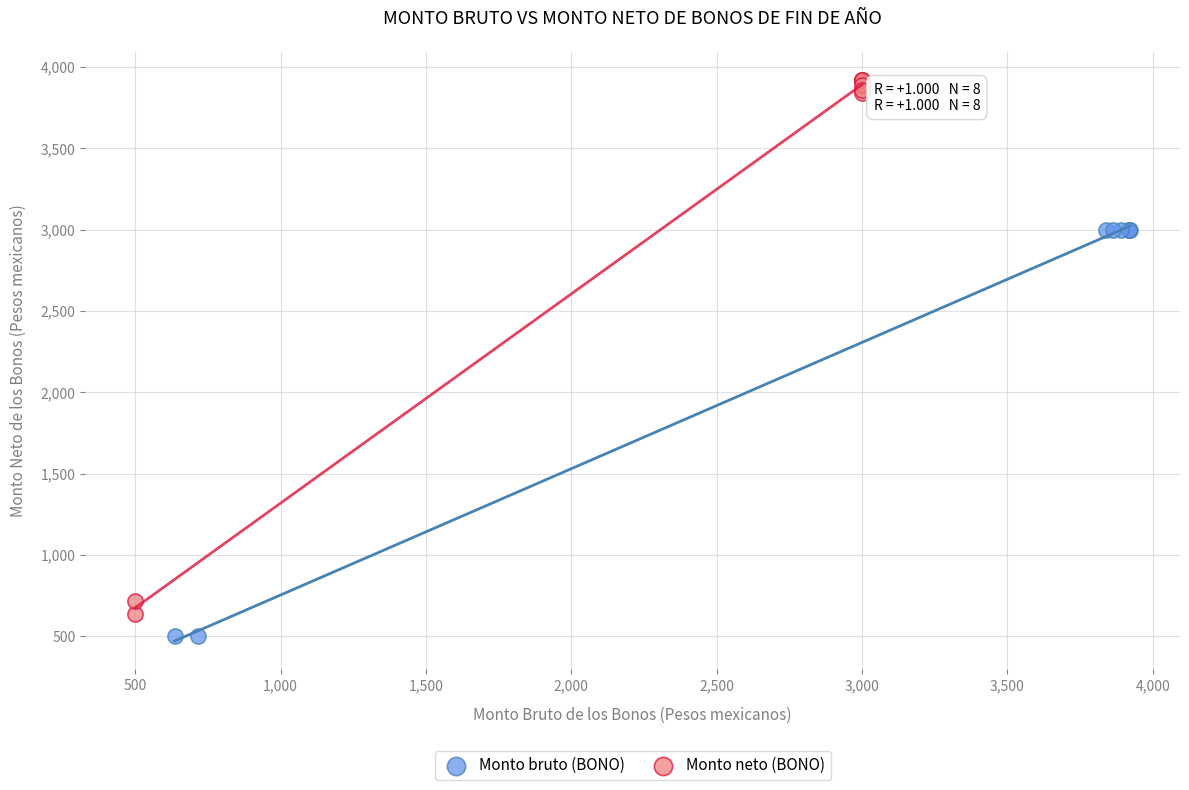

Which series reaches the maximum Y coordinate?

Monto neto (BONO)